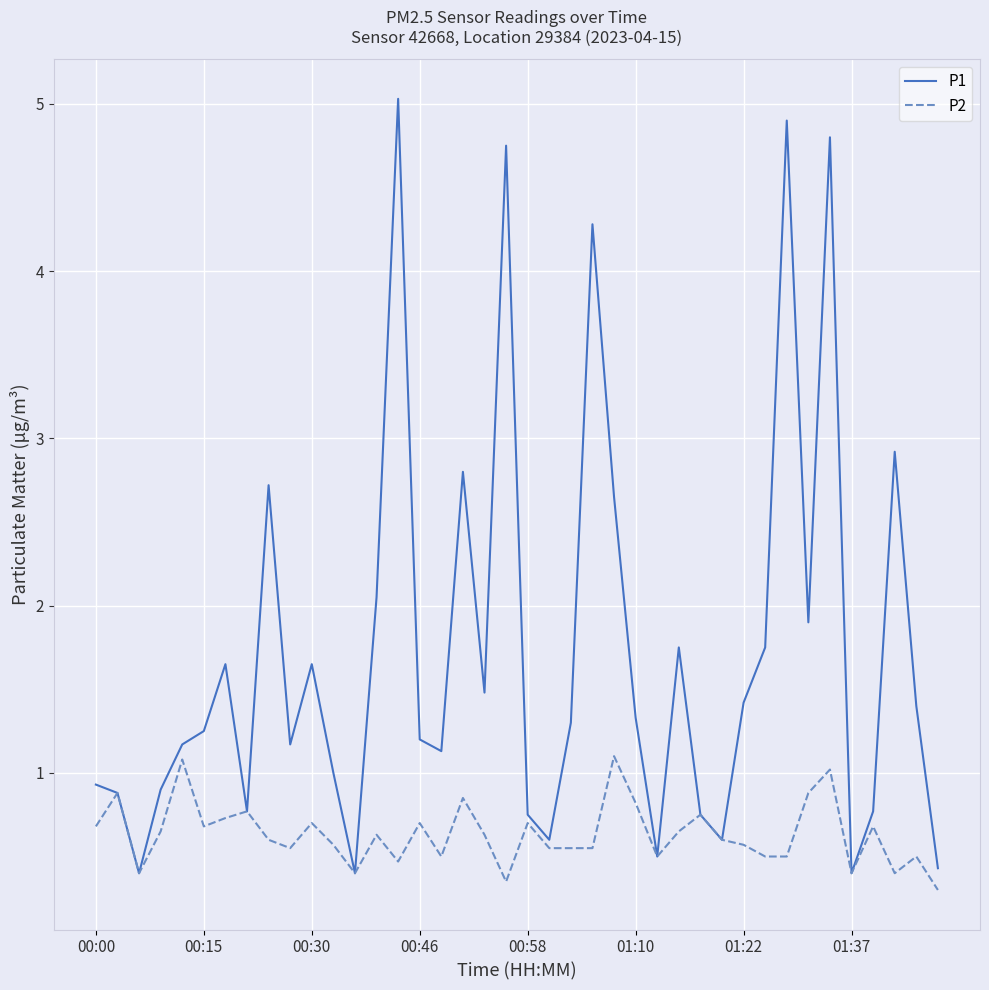

What are all the series names shown in the legend?

P1, P2